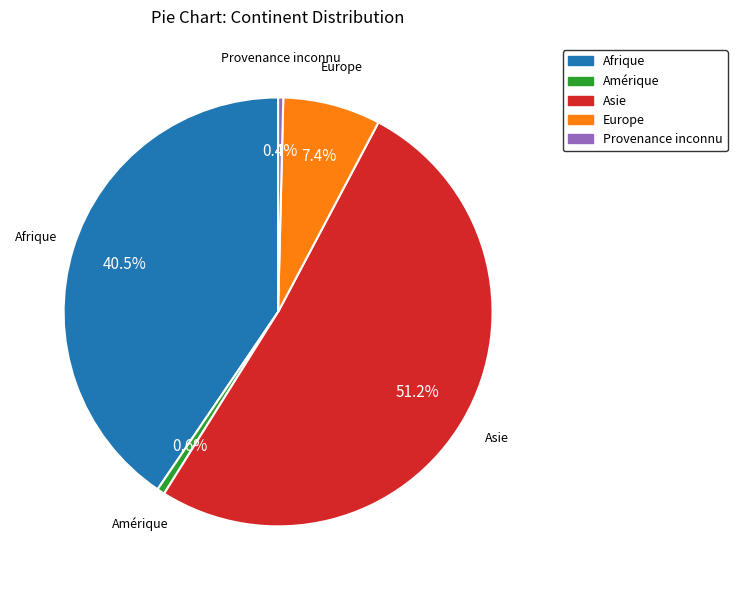

Which slice is the largest?

Asie